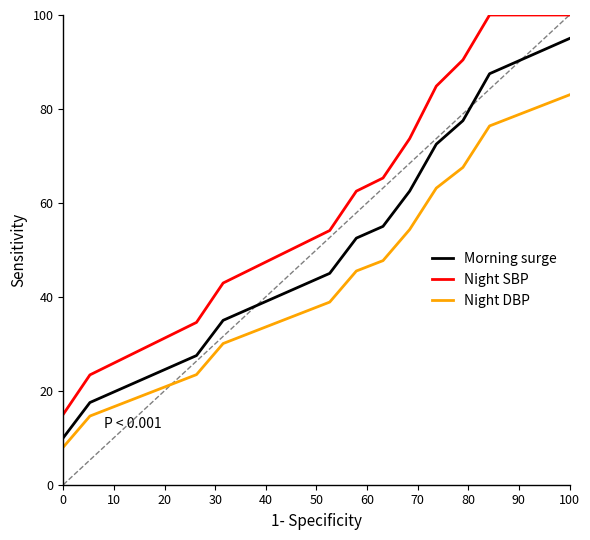

Which series has the largest total across all categories?

Night SBP